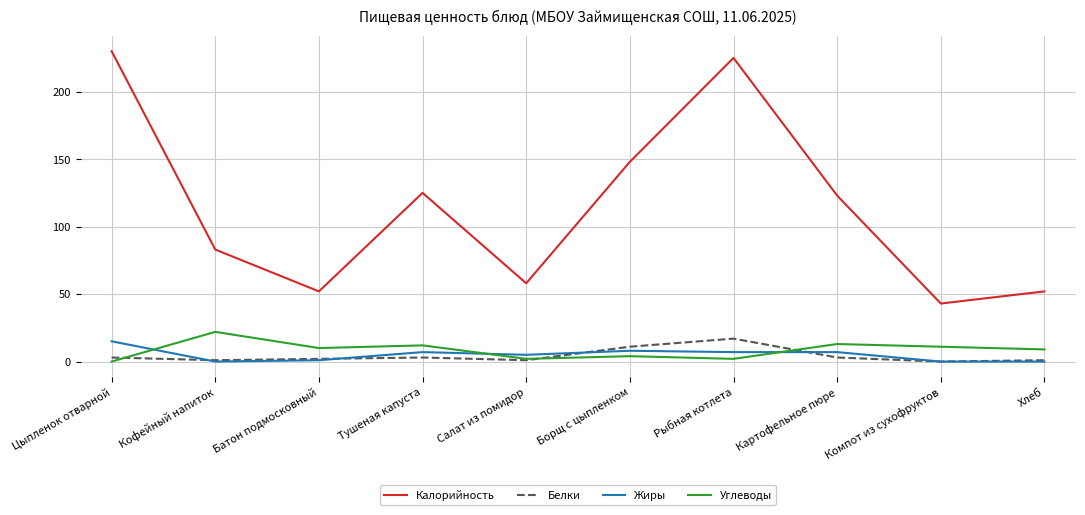

Does the chart display data point markers on the line(s)?

No